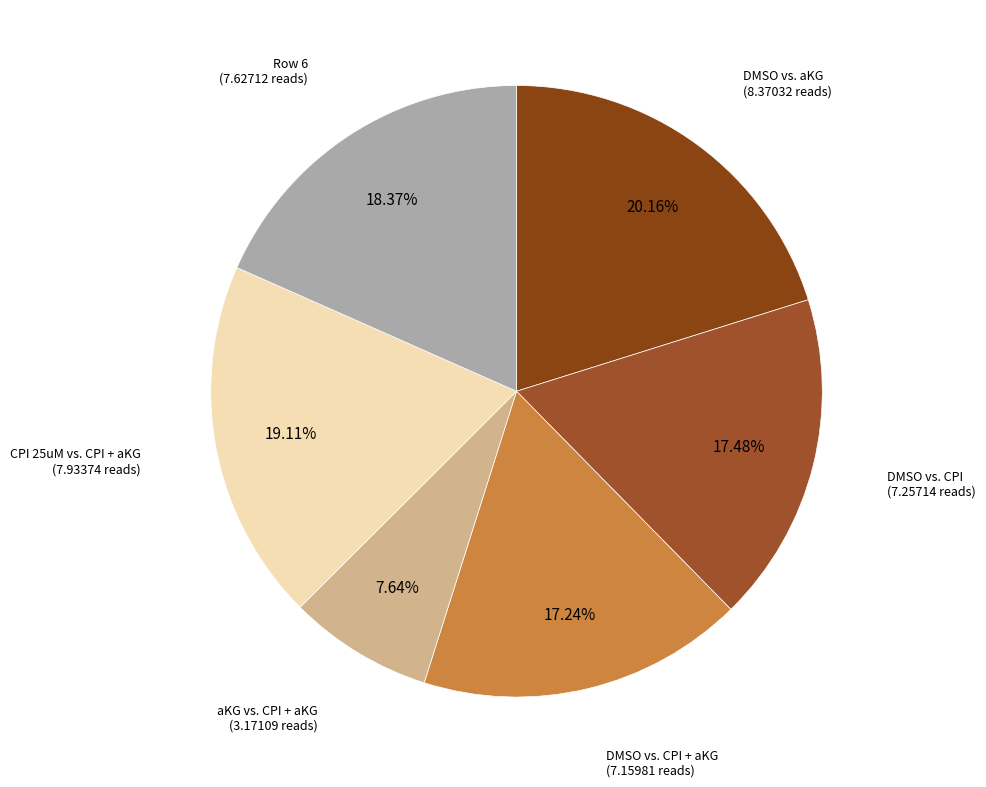

Which slice is the largest?

DMSO vs. aKG